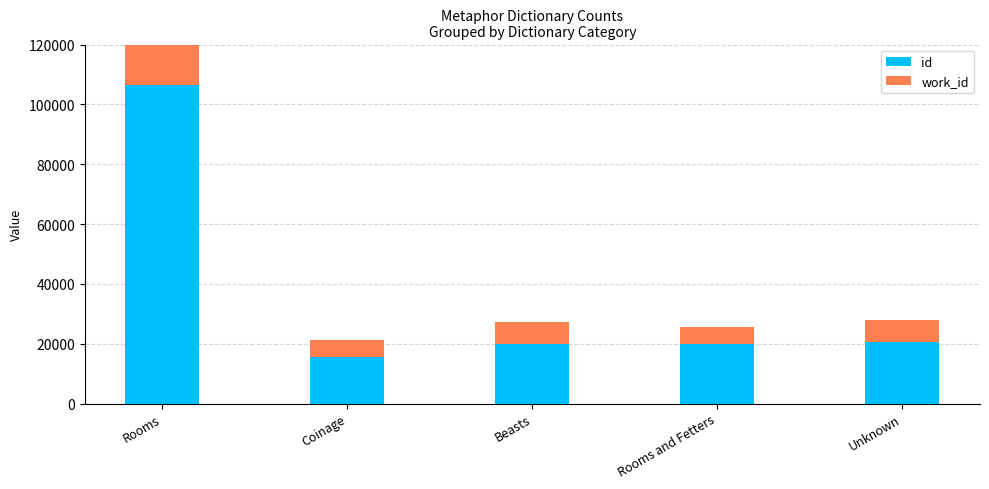

List the series in order of their peak value, highest first.

id, work_id